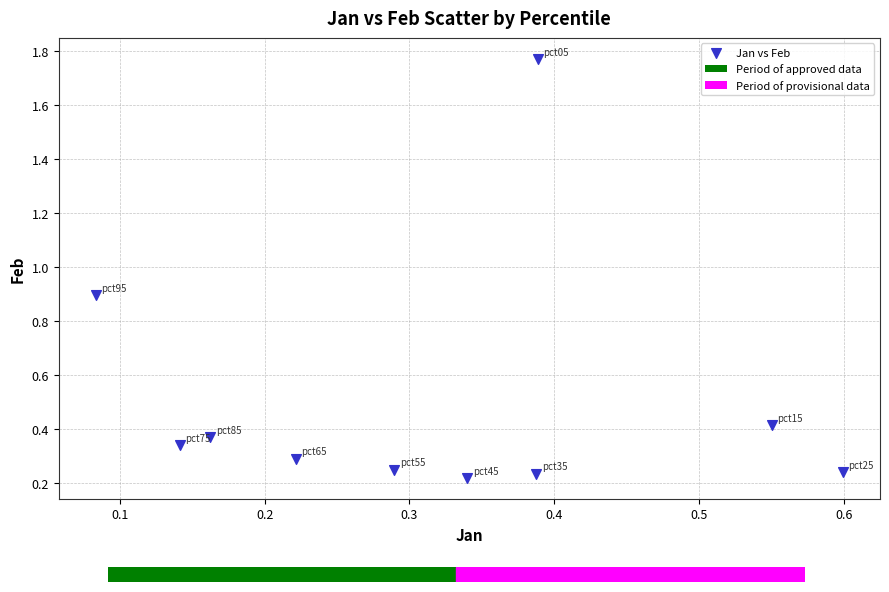

What is the average Y value?

0.5